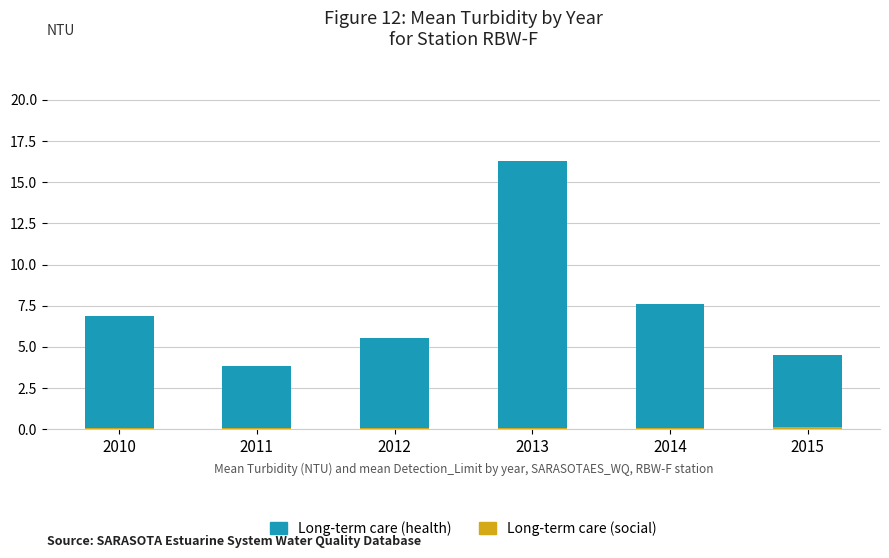

At which category is the sum across all series the highest?

2013